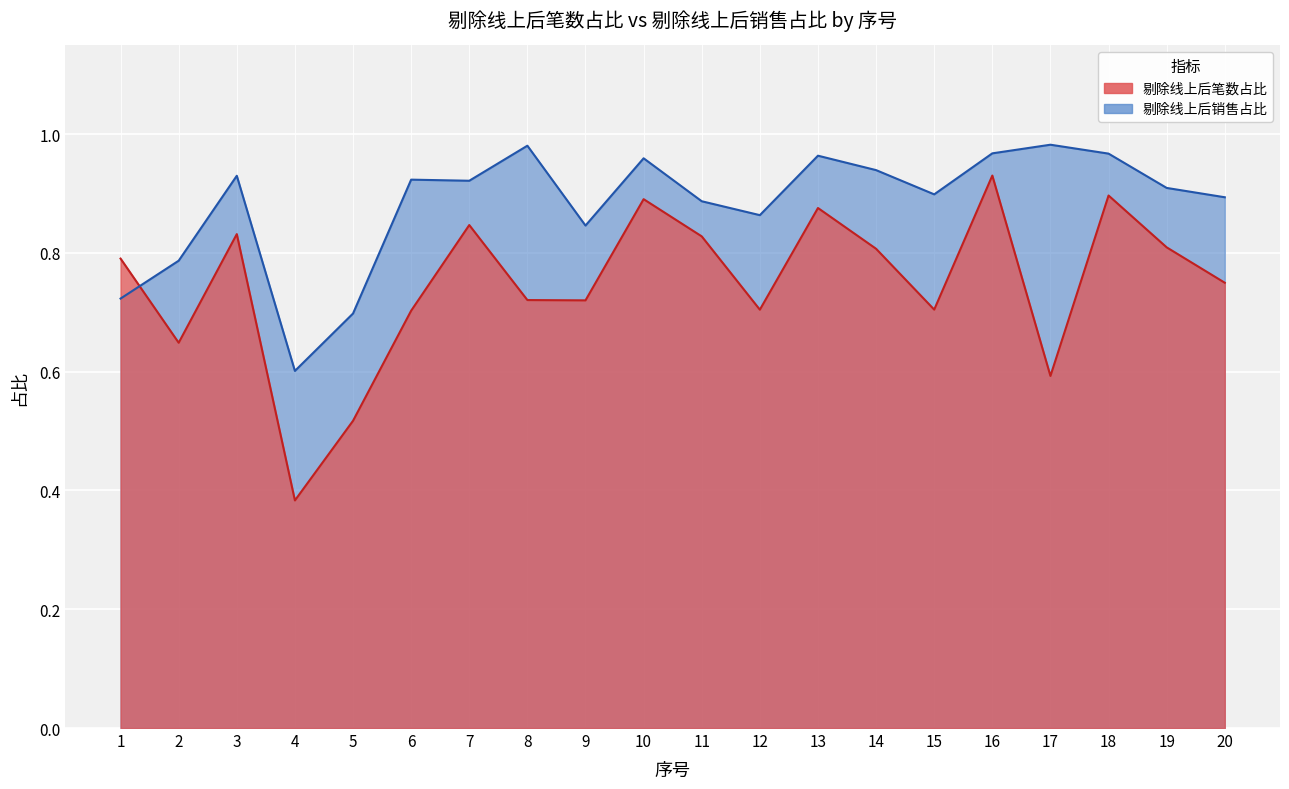

Reading right to left, extract all data points from this chart.

剔除线上后笔数占比: 20=0.7	19=0.8	18=0.9	17=0.6	16=0.9	15=0.7	14=0.8	13=0.9	12=0.7	11=0.8	10=0.9	9=0.7	8=0.7	7=0.8	6=0.7	5=0.5	4=0.4	3=0.8	2=0.6	1=0.8
剔除线上后销售占比: 20=0.9	19=0.9	18=1.0	17=1.0	16=1.0	15=0.9	14=0.9	13=1.0	12=0.9	11=0.9	10=1.0	9=0.8	8=1.0	7=0.9	6=0.9	5=0.7	4=0.6	3=0.9	2=0.8	1=0.7